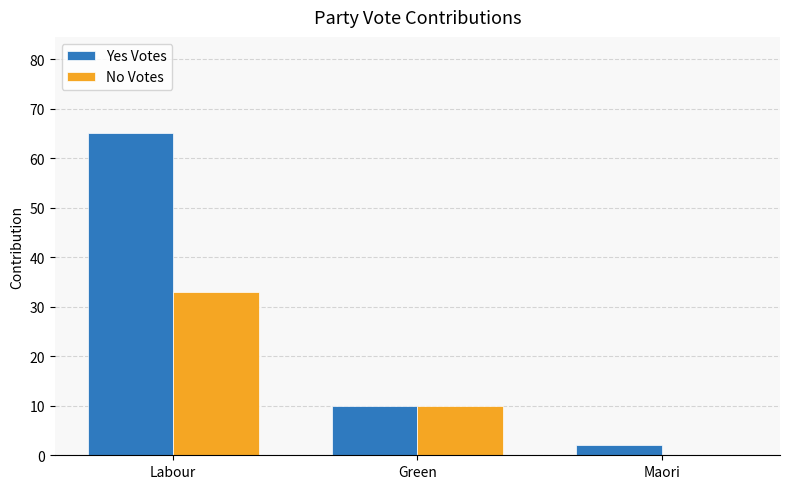

Does the chart contain stacked bars?

No